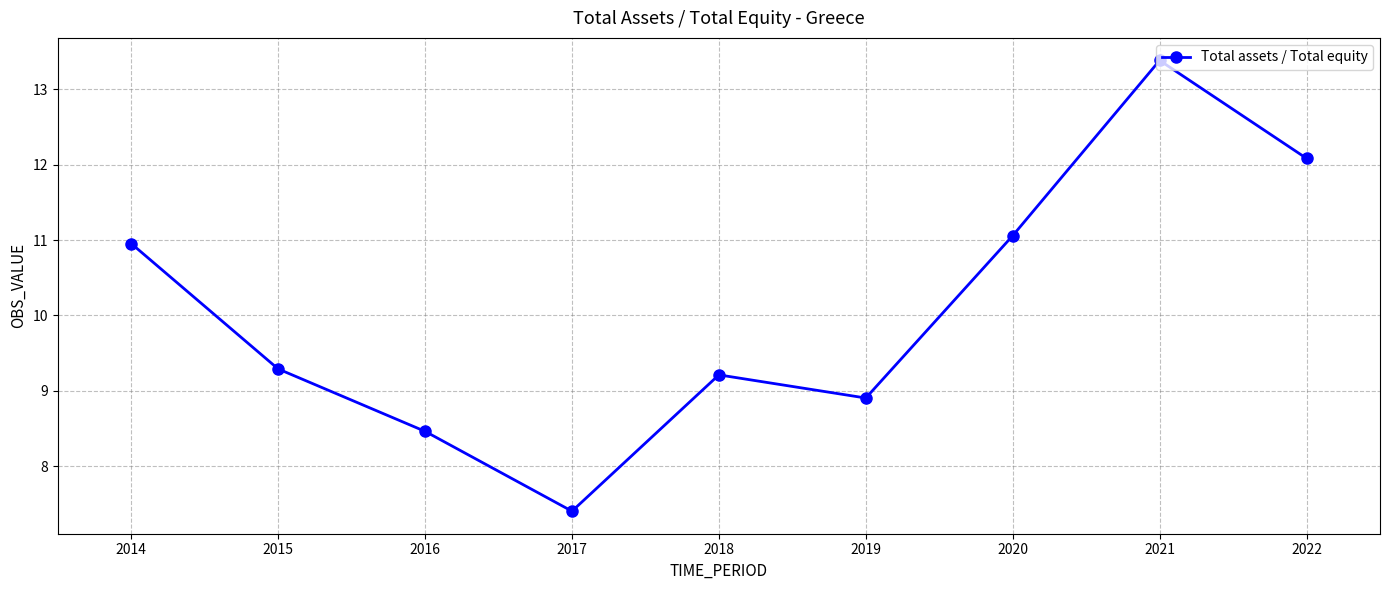

What is the value of the 1st point from the left?

11.0